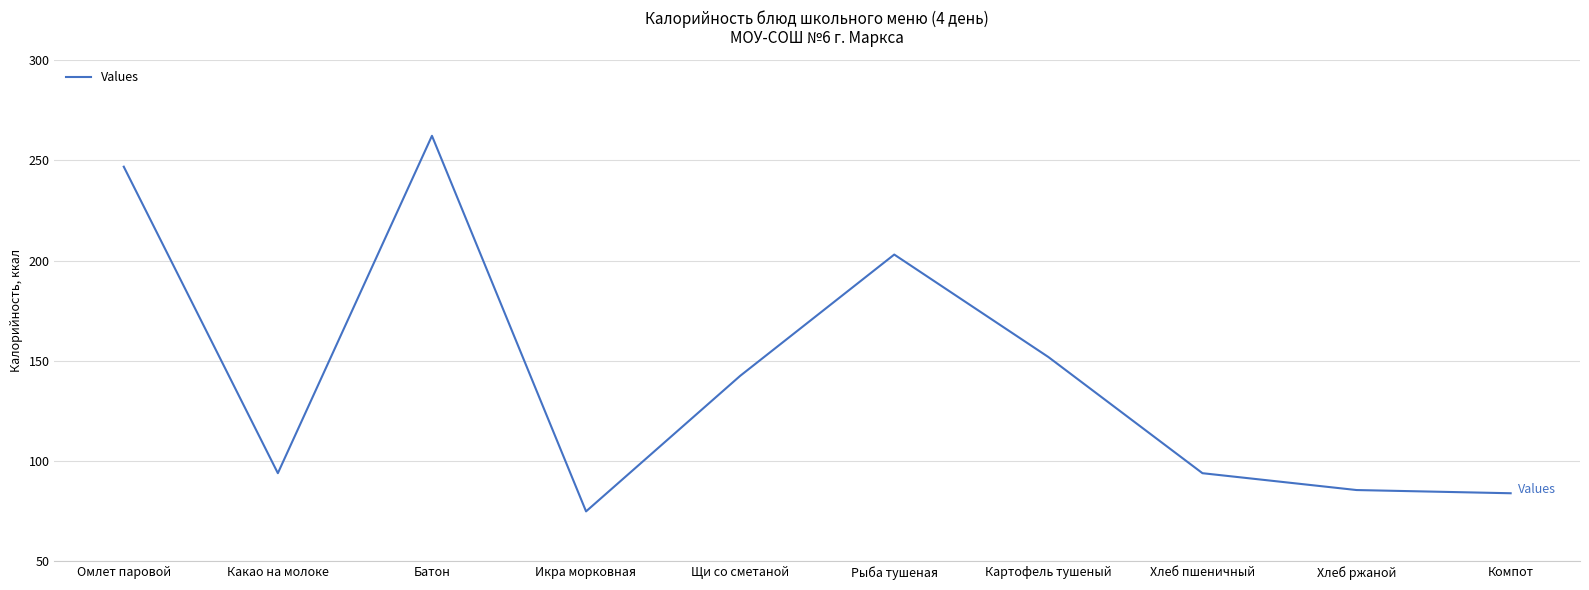

What value does the data have at Картофель тушеный?

151.9